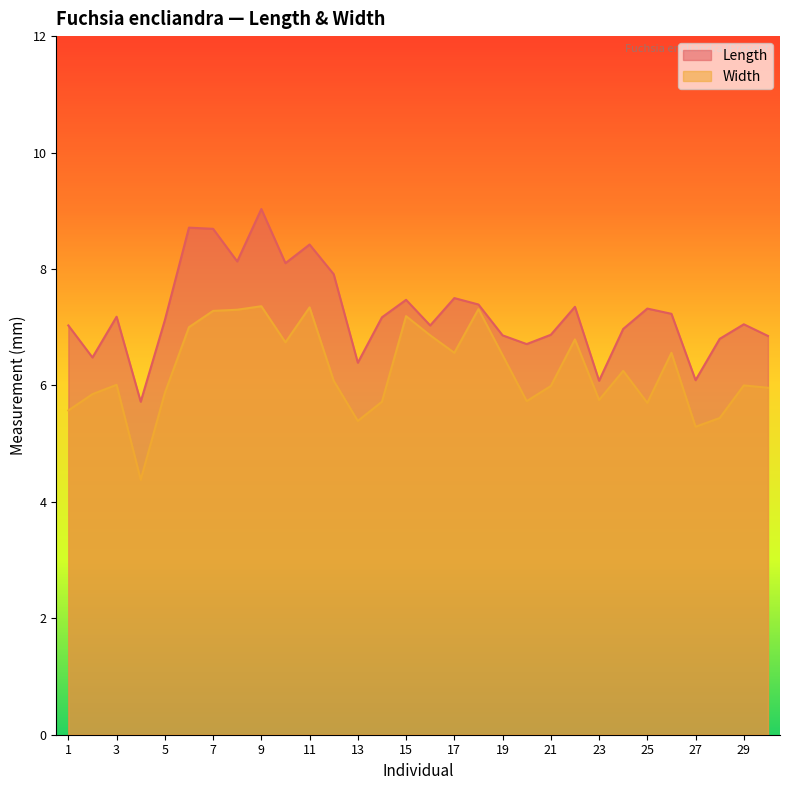

Where does the Length series first go above 7?

1